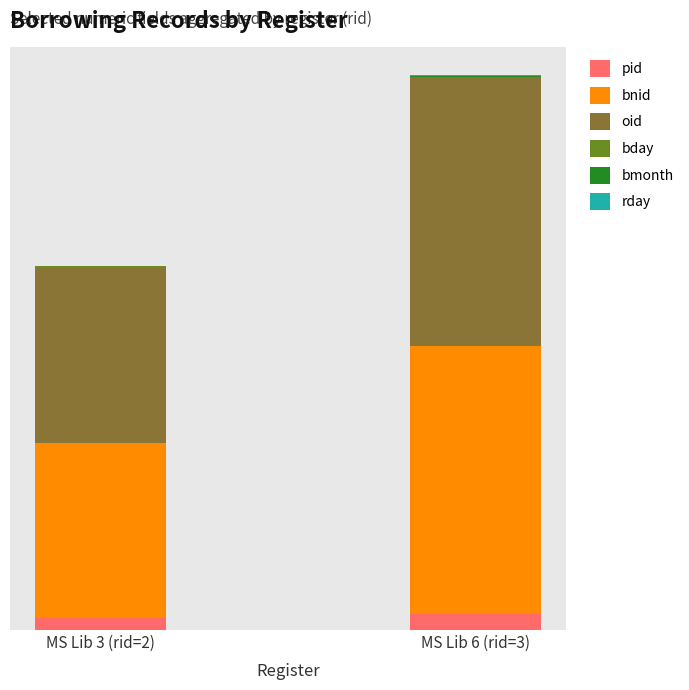

Does the chart contain stacked bars?

Yes